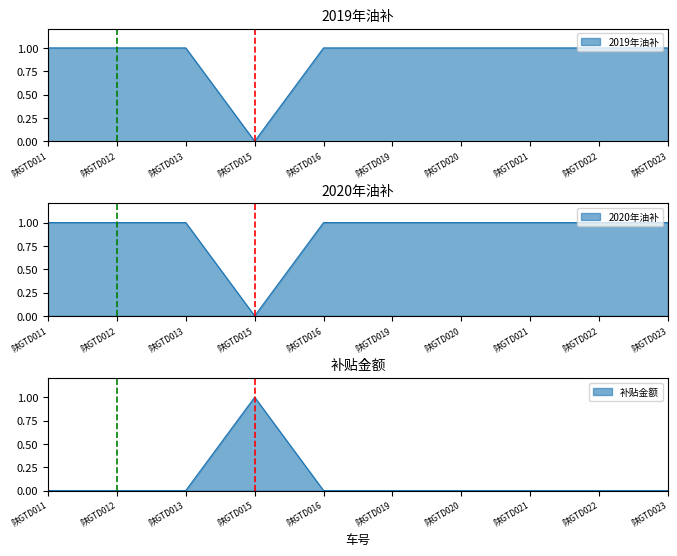

Reading left to right, transcribe all the data shown in this chart.

2019年油补: 陕GTD011=1.0	陕GTD012=1.0	陕GTD013=1.0	陕GTD015=0.0	陕GTD016=1.0	陕GTD019=1.0	陕GTD020=1.0	陕GTD021=1.0	陕GTD022=1.0	陕GTD023=1.0
2020年油补: 陕GTD011=1.0	陕GTD012=1.0	陕GTD013=1.0	陕GTD015=0.0	陕GTD016=1.0	陕GTD019=1.0	陕GTD020=1.0	陕GTD021=1.0	陕GTD022=1.0	陕GTD023=1.0
已兑付金额: 陕GTD011=0.0	陕GTD012=0.0	陕GTD013=0.0	陕GTD015=1.0	陕GTD016=0.0	陕GTD019=0.0	陕GTD020=0.0	陕GTD021=0.0	陕GTD022=0.0	陕GTD023=0.0